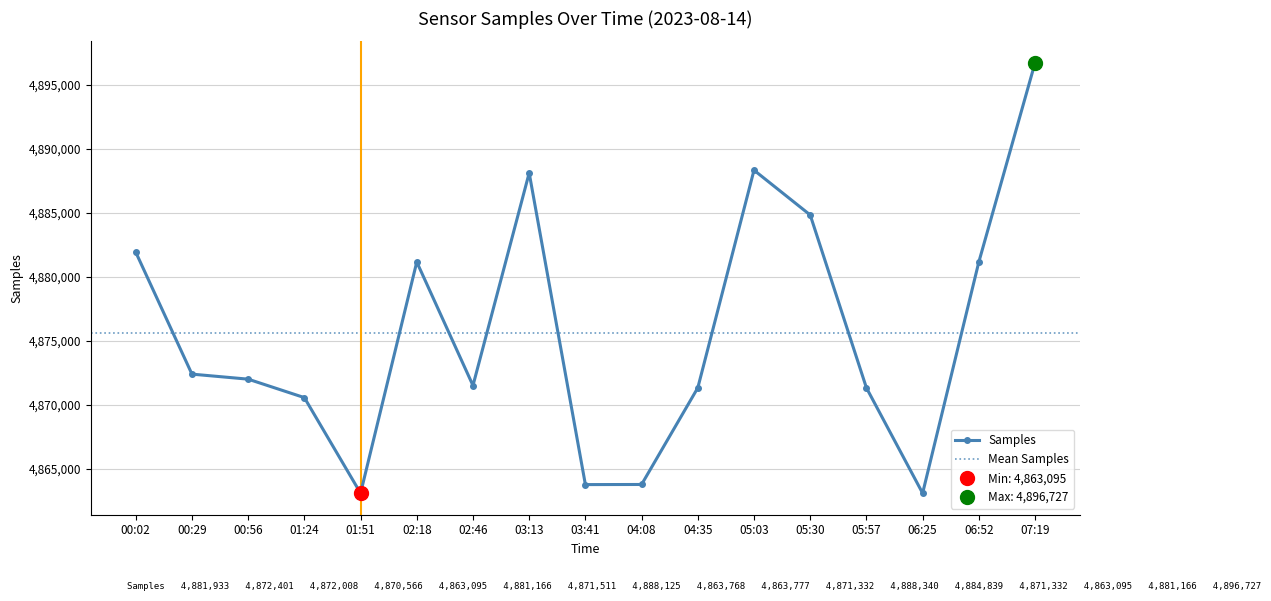

At which category does the chart reach its peak across all series?

07:19